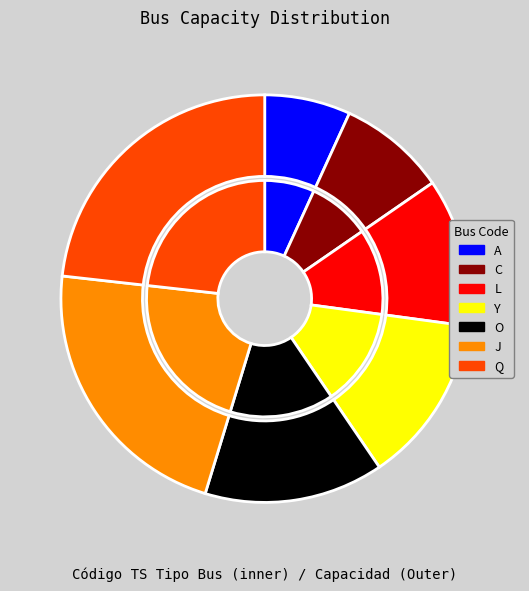

The L slice represents 19% of the pie. True or false?

False